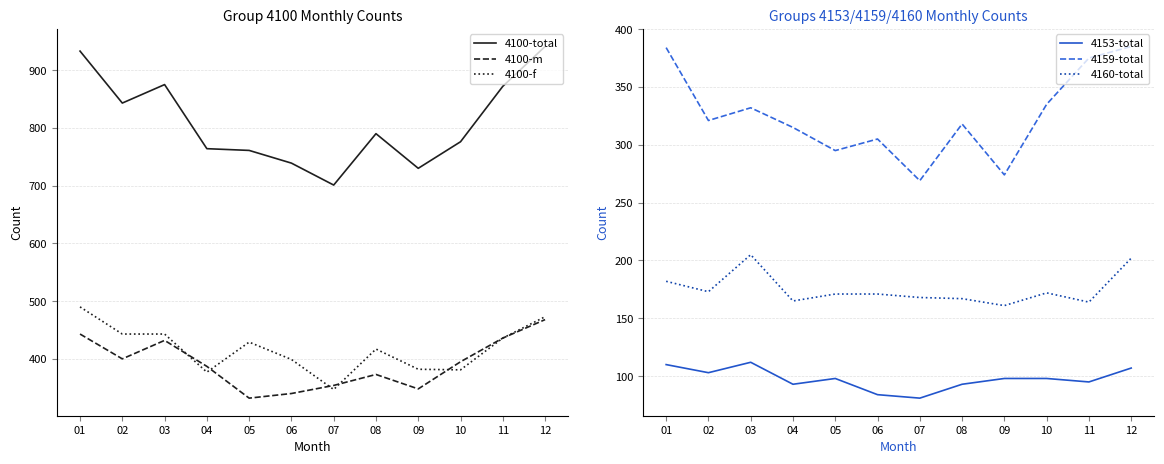

What is the value of the 4100-m point at the 10th from the left?

395